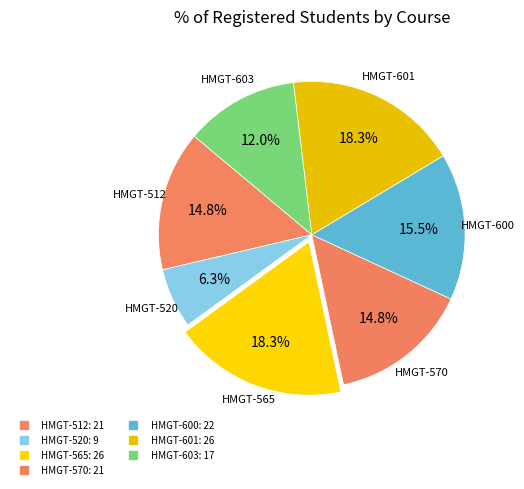

How many slices are in this pie chart?

7